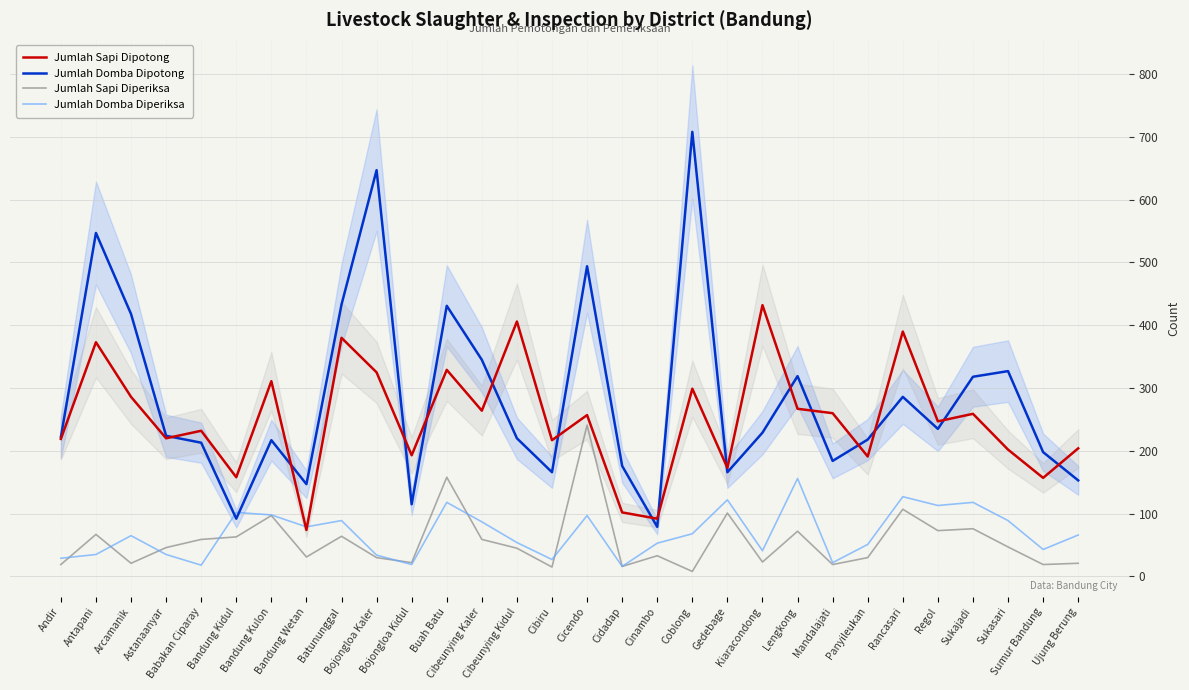

Which category has the highest value across all series?

Coblong